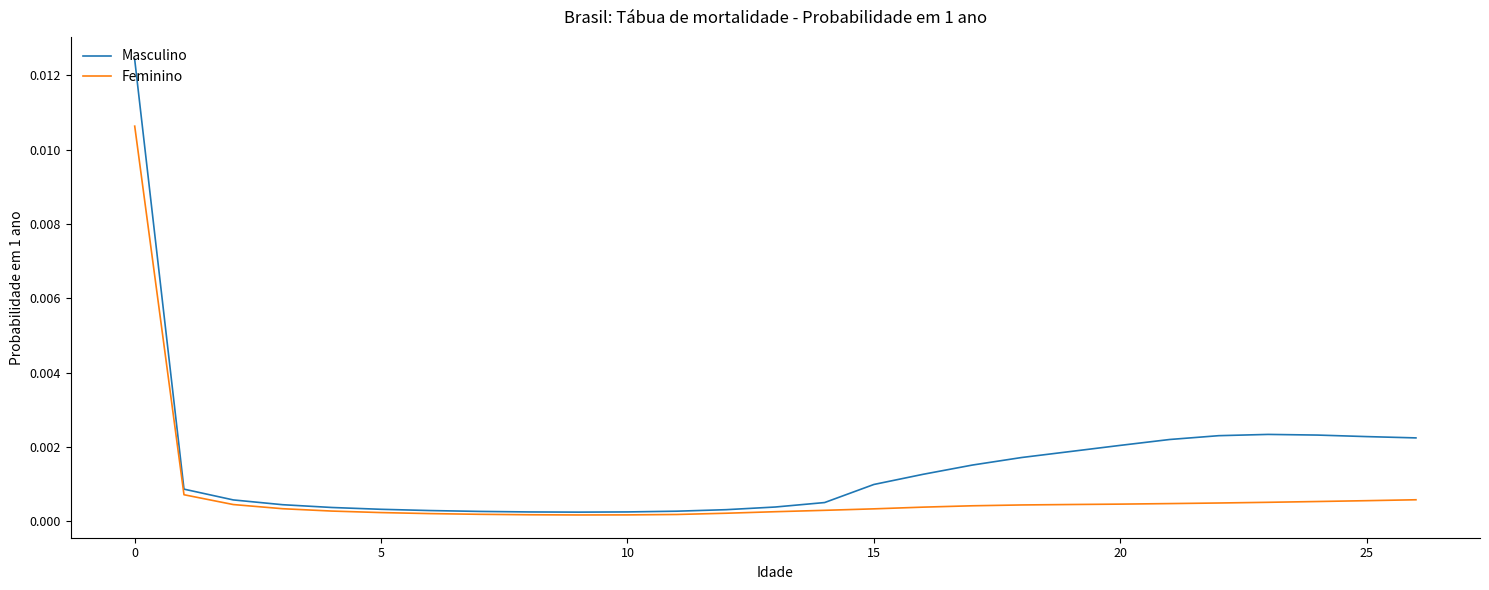

Which series has the widest spread of values?

Masculino